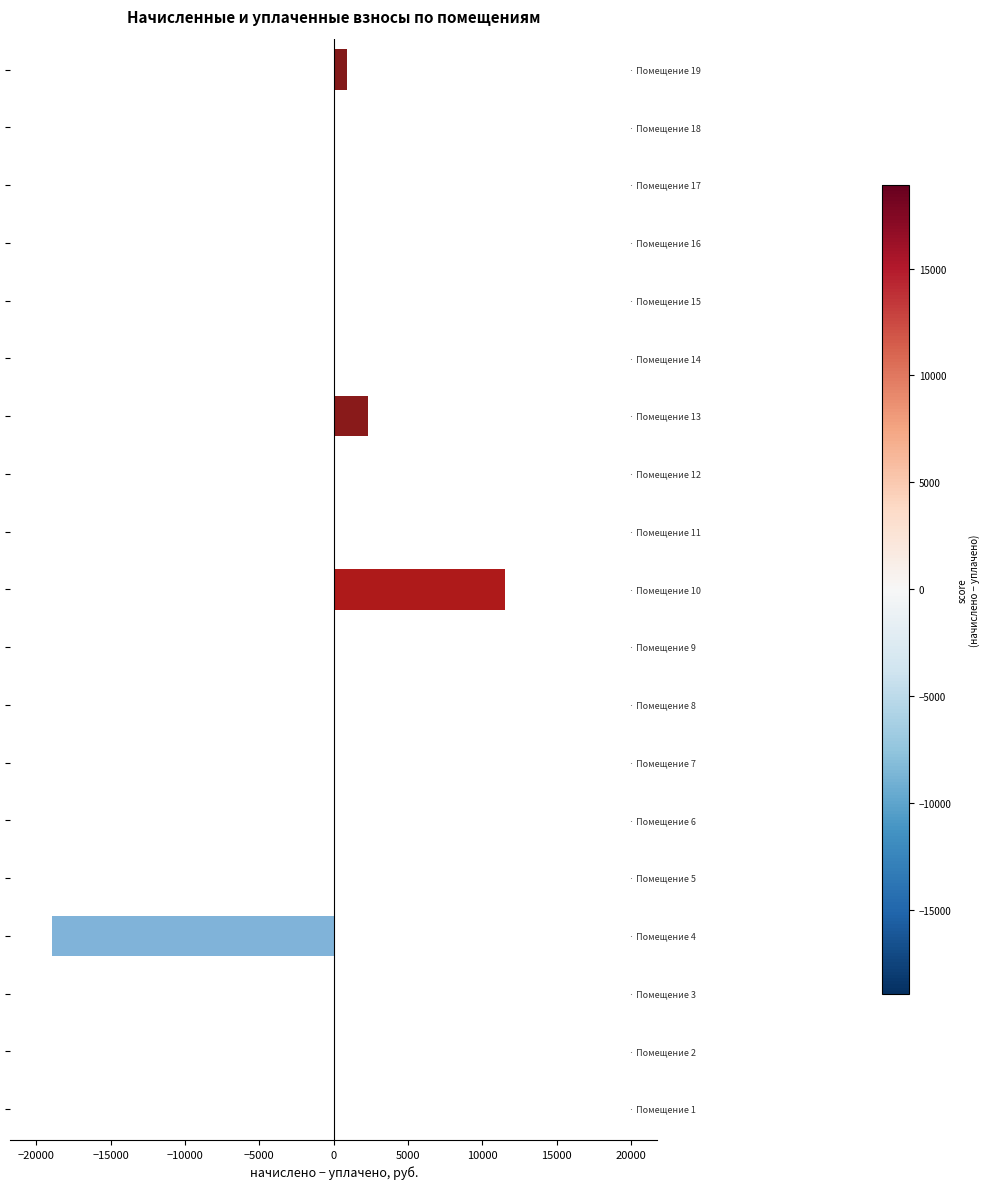

What is the sum of all values?

-3658.8